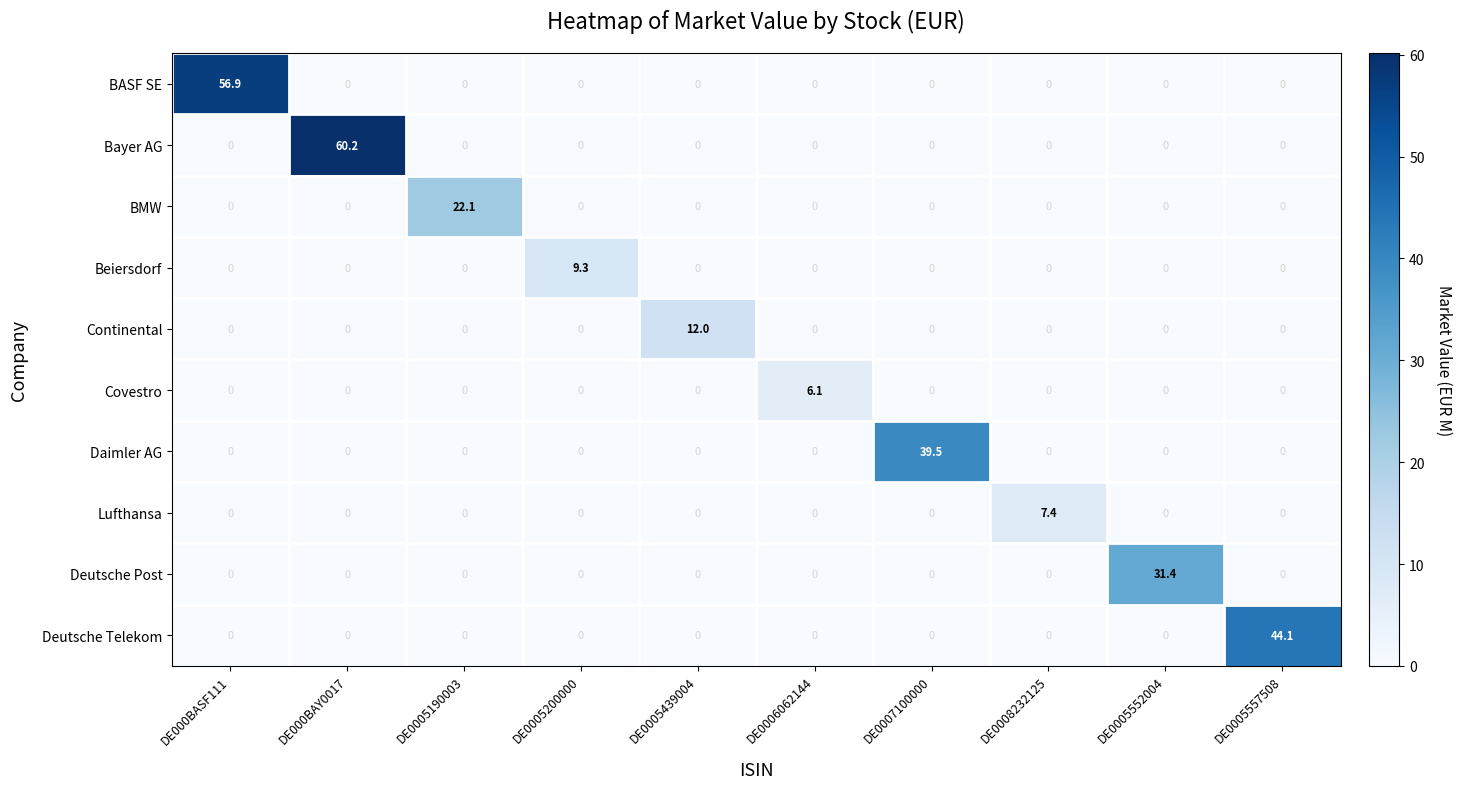

List the series in order of their peak value, highest first.

Bayer AG, BASF SE, Deutsche Telekom, Daimler AG, Deutsche Post, BMW, Continental, Beiersdorf, Lufthansa, Covestro